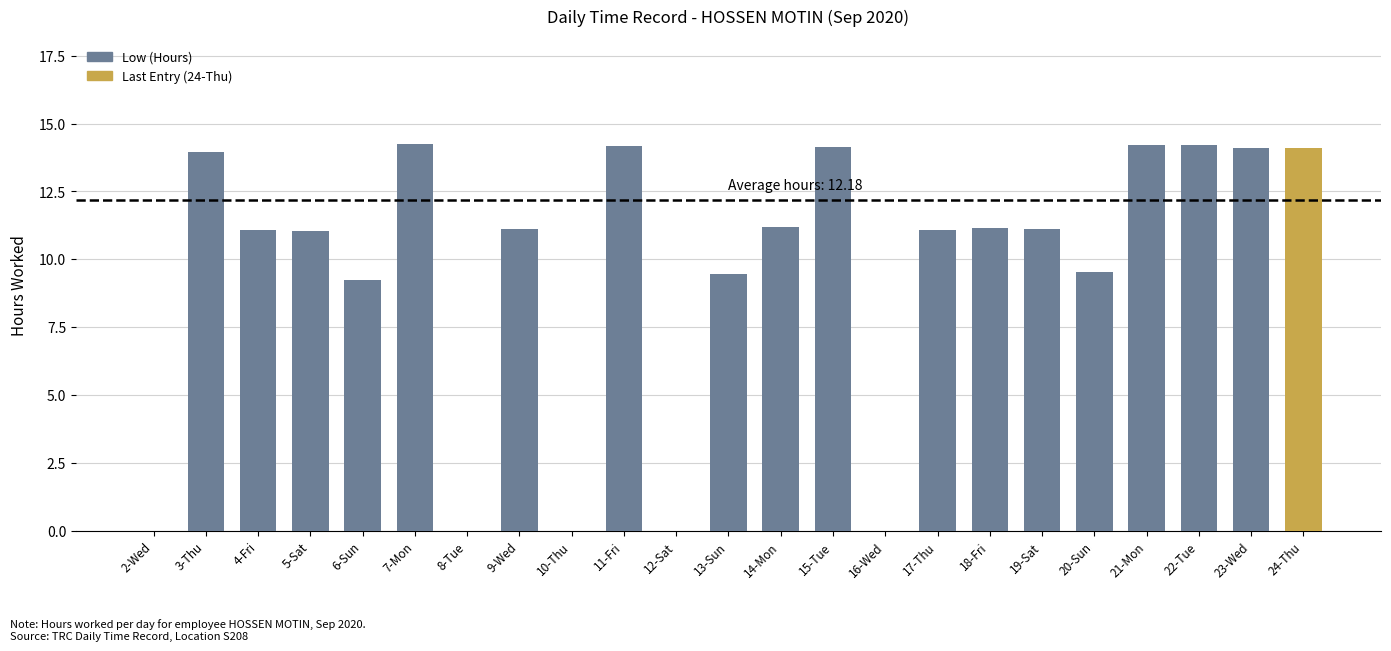

What is the sum of all values?

219.2